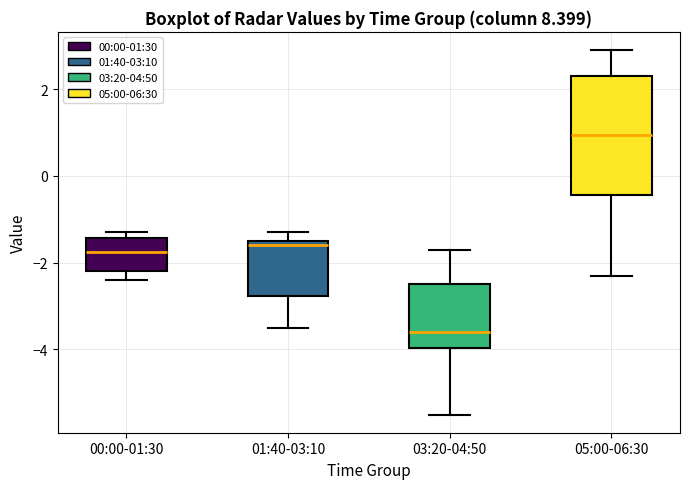

Where does the lower whisker of the box for 00:00-01:30 end on the y-axis? The values are not printed on the chart, so give them approximately, as read against the axis.

-2.4